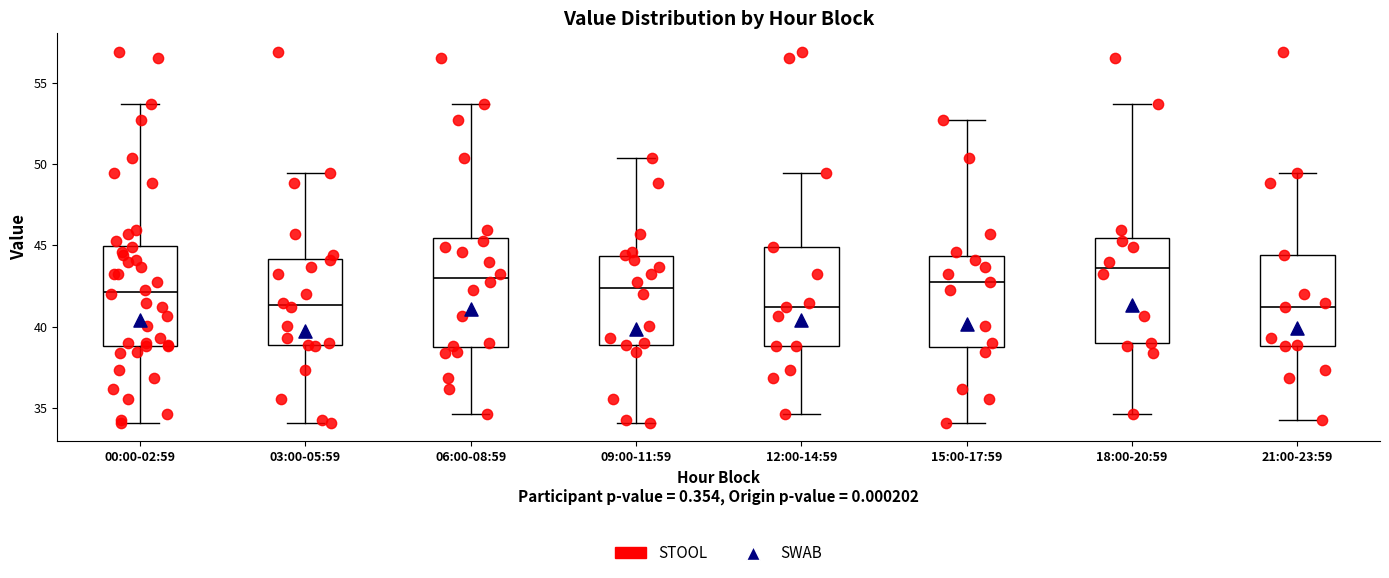

Reading left to right, transcribe this box plot: for each box, give where its median line is, the range the box spans, and where its two whiskers end, as read against the y-axis. The values are not printed on the chart, so give them approximately, as read against the axis.

00:00-02:59: median 42.0, box 39.0 to 45.0, whiskers 34.0 to 53.5
03:00-05:59: median 41.5, box 39.0 to 44.0, whiskers 34.0 to 49.5
06:00-08:59: median 43.0, box 38.5 to 45.5, whiskers 34.5 to 53.5
09:00-11:59: median 42.5, box 39.0 to 44.5, whiskers 34.0 to 50.5
12:00-14:59: median 41.0, box 39.0 to 45.0, whiskers 34.5 to 49.5
15:00-17:59: median 42.5, box 38.5 to 44.5, whiskers 34.0 to 52.5
18:00-20:59: median 43.5, box 39.0 to 45.5, whiskers 34.5 to 53.5
21:00-23:59: median 41.0, box 39.0 to 44.5, whiskers 34.5 to 49.5